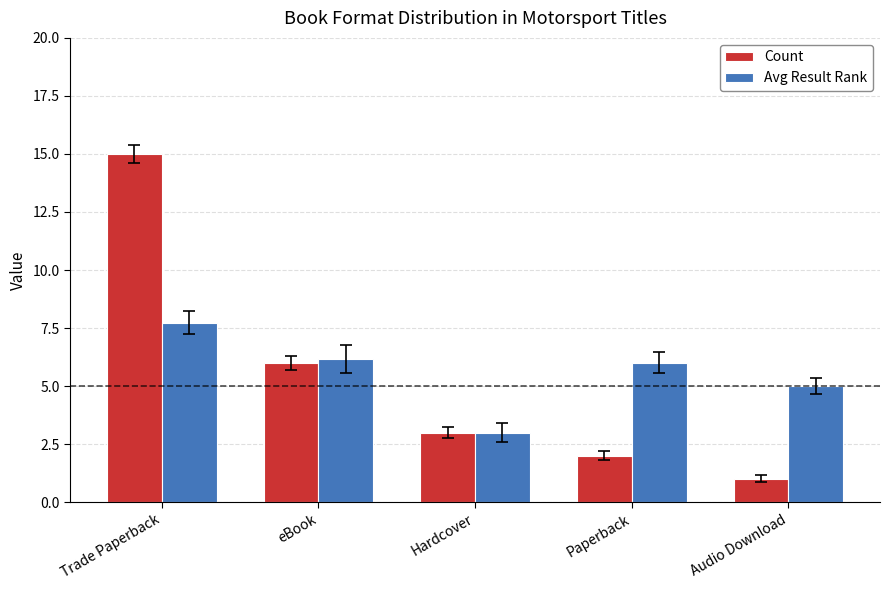

True or false: Avg Result Rank has a value of 6.0 at Paperback.

True